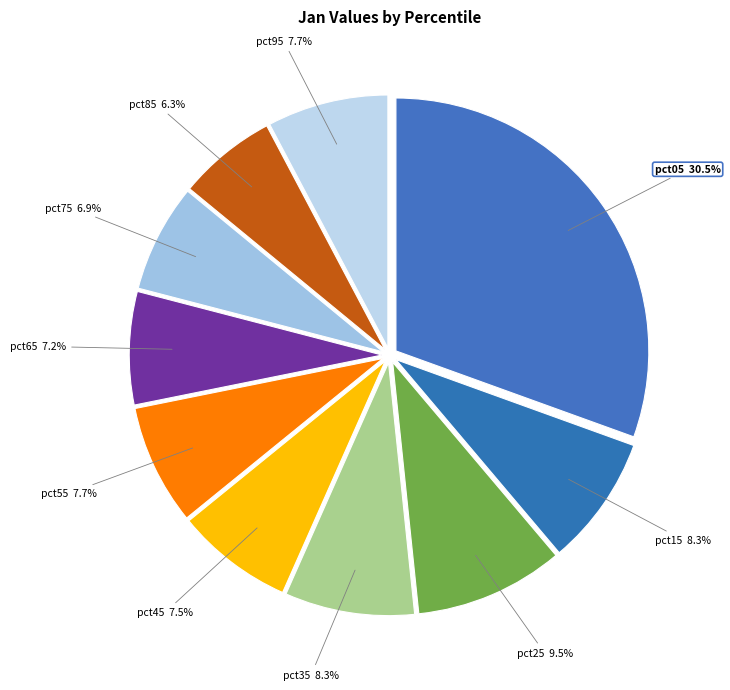

To the nearest percent, what is the difference between the largest and smallest slice percentages?

24%